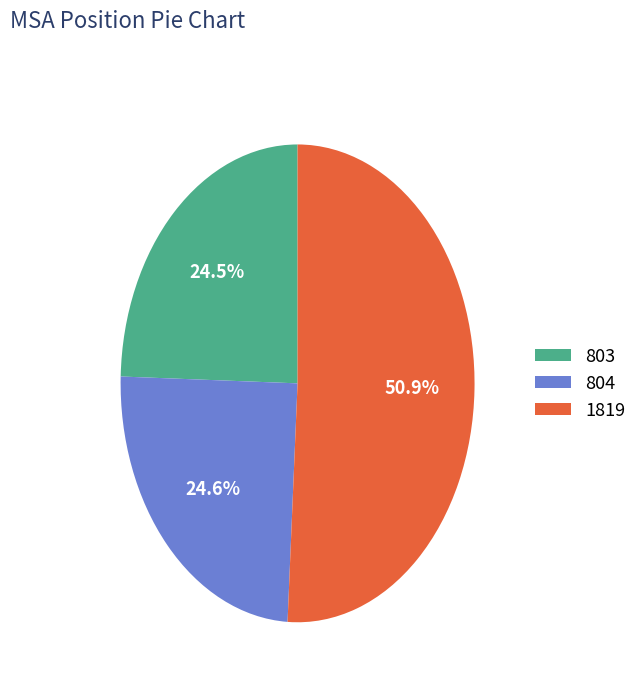

True or false: 1819 accounts for 66% of the total.

False